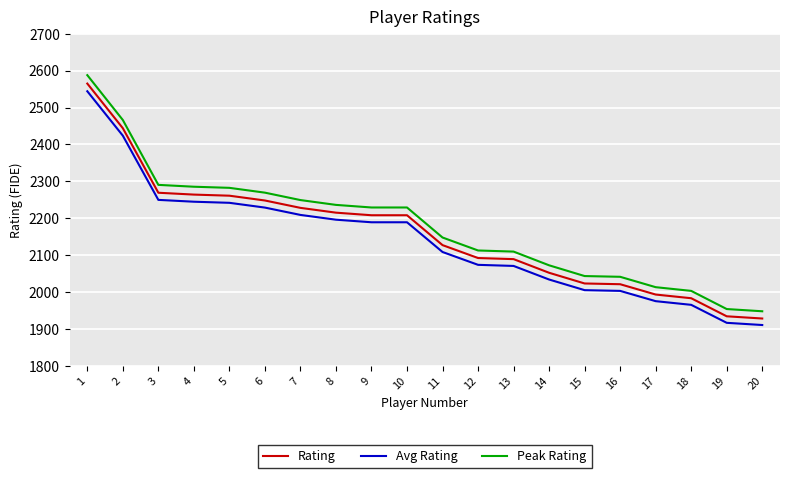

What is the approximate value of Avg Rating at 18?

1965.1